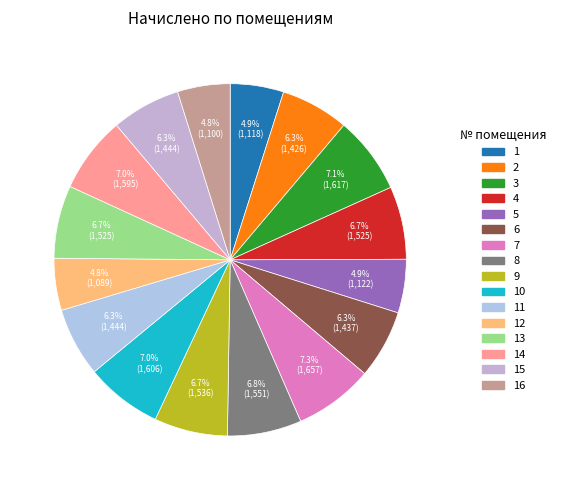

How many slices are in this pie chart?

16